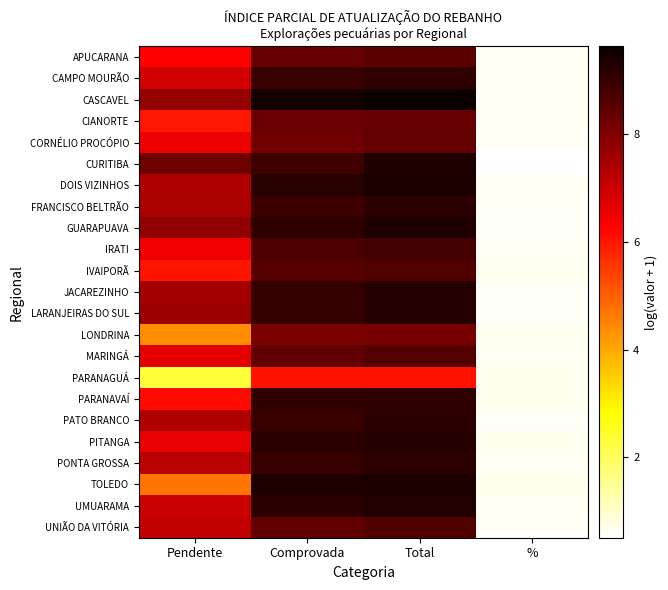

What is the difference between the highest and lowest values at Total?

3.6